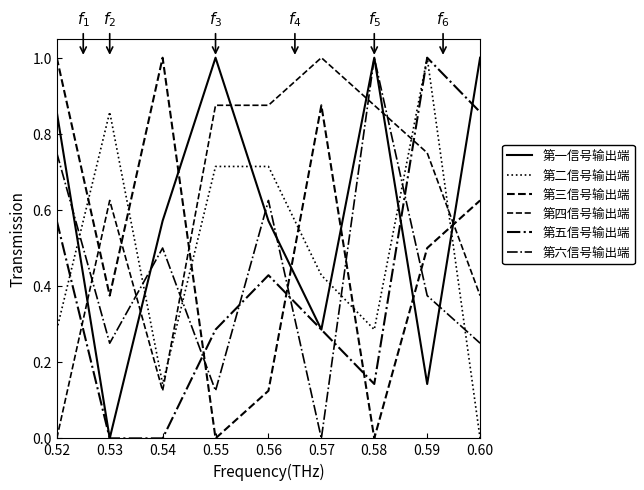

Does the chart have visible grid lines?

No